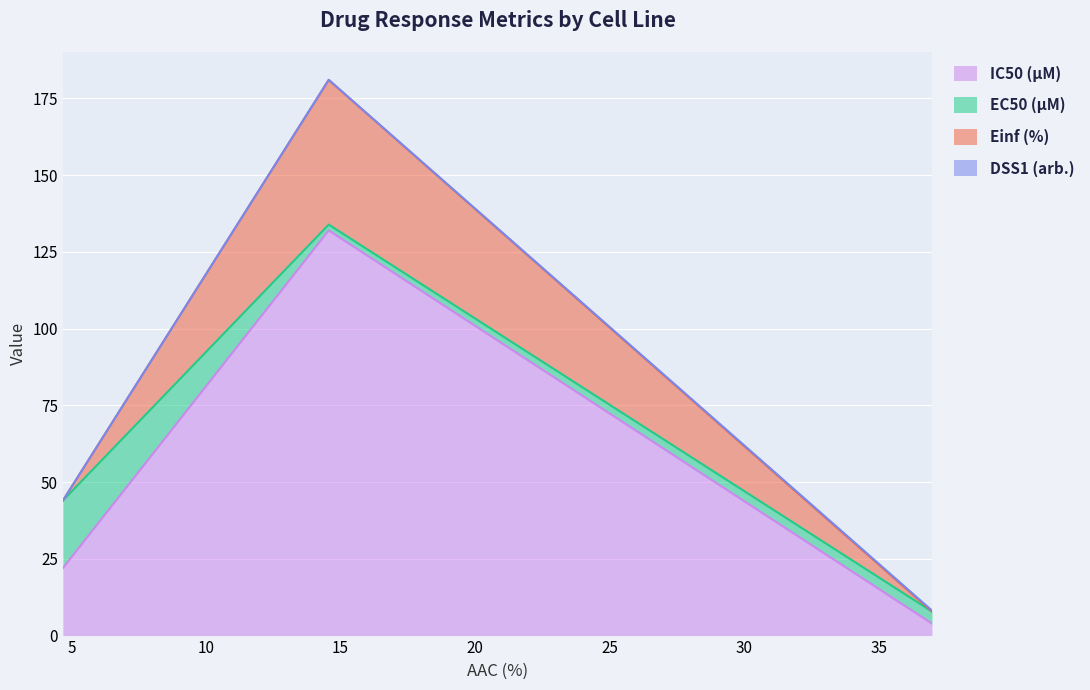

What is the maximum value for IC50 (µM)?

132.0